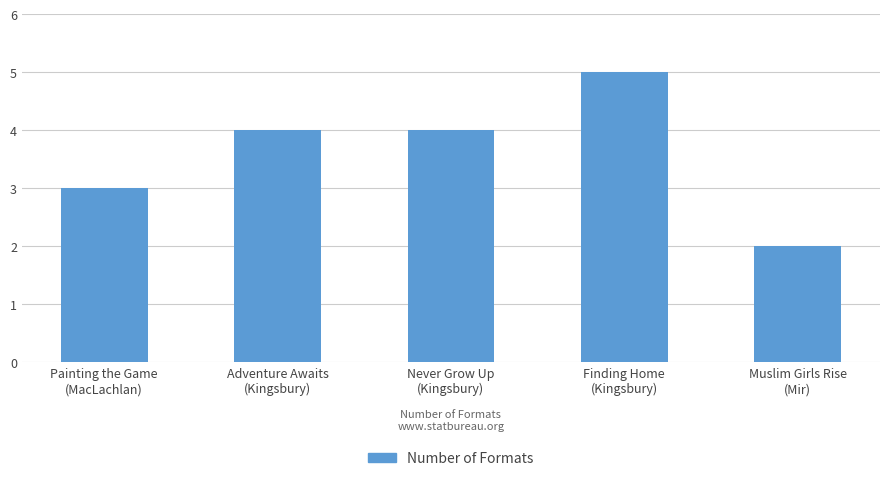

Are the bars horizontal?

No